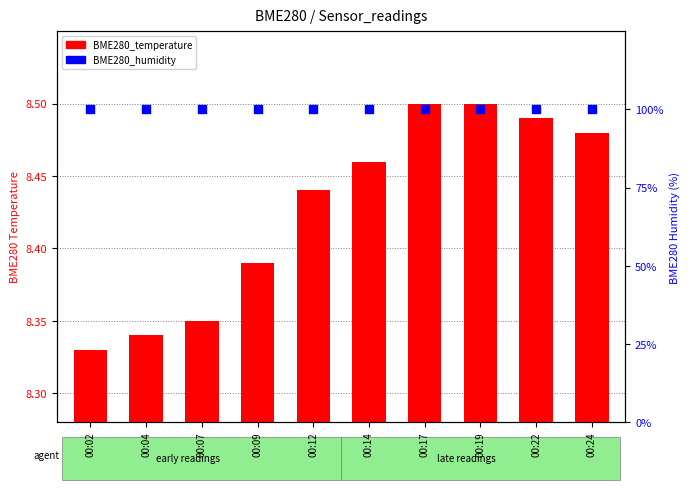

Which series contains the highest Y value?

BME280_humidity